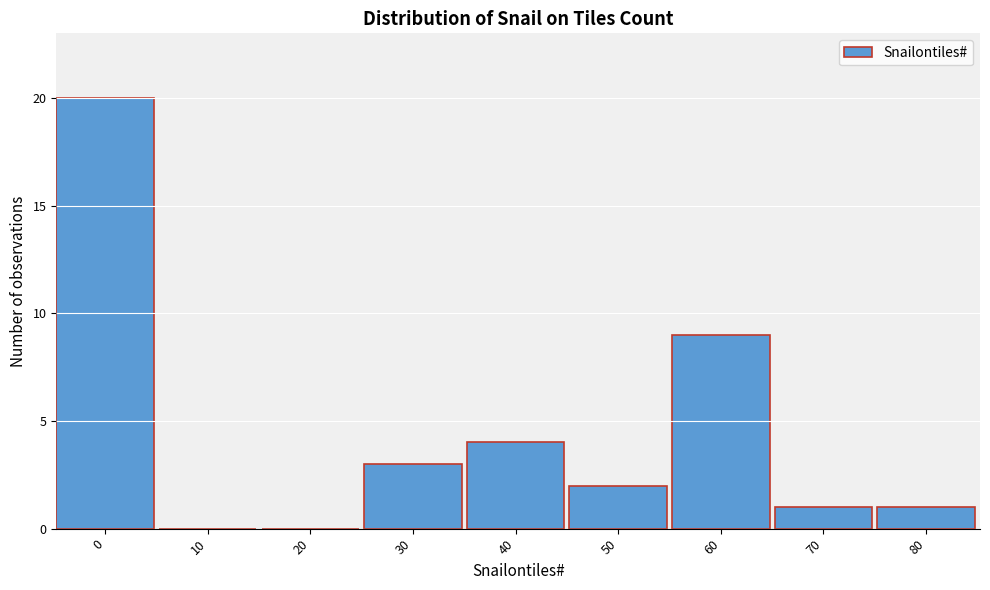

Reading left to right, transcribe all the data shown in this chart.

0=20	10=0	20=0	30=3	40=4	50=2	60=9	70=1	80=1